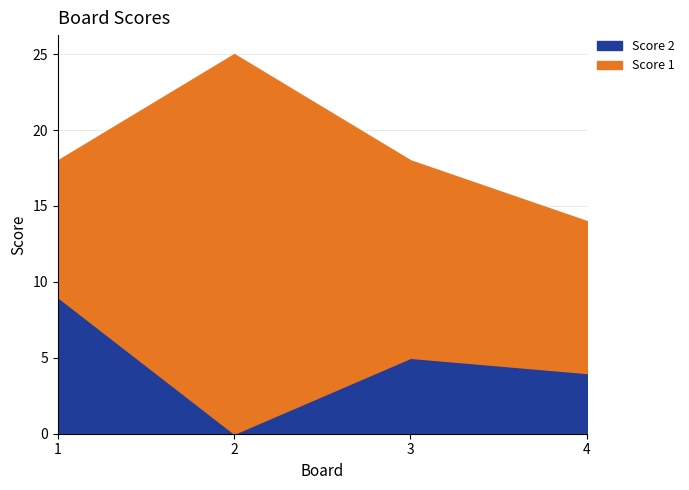

At which category is the sum across all series the highest?

2